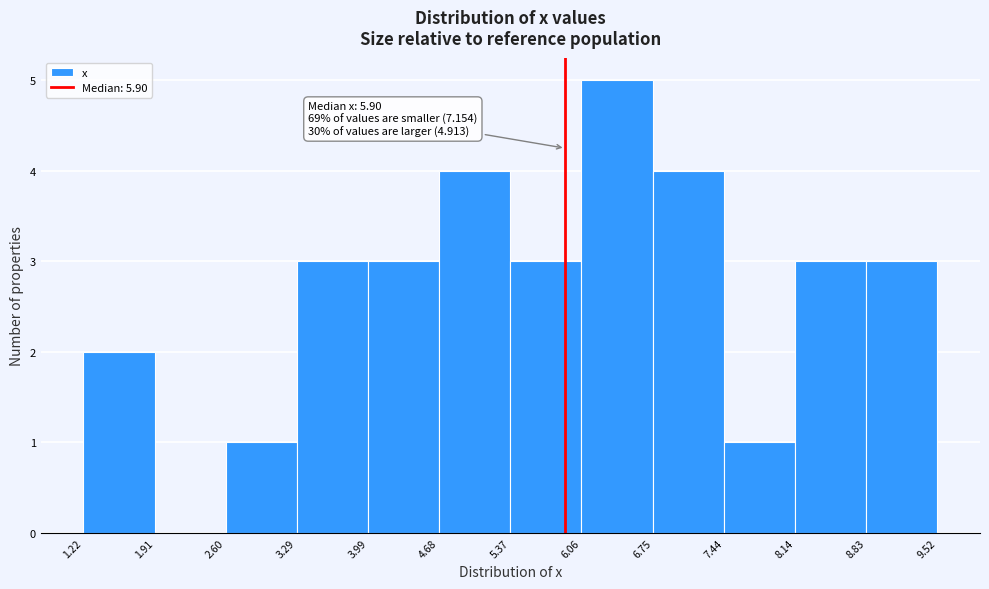

Which range on the x-axis has the tallest bar?

6.06 to 6.75